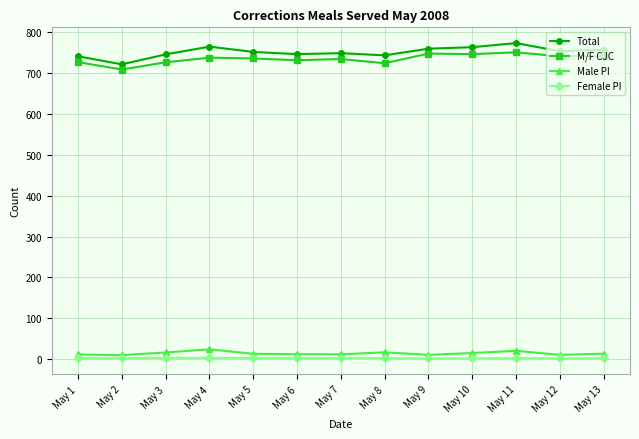

How many lines are shown in the chart?

4